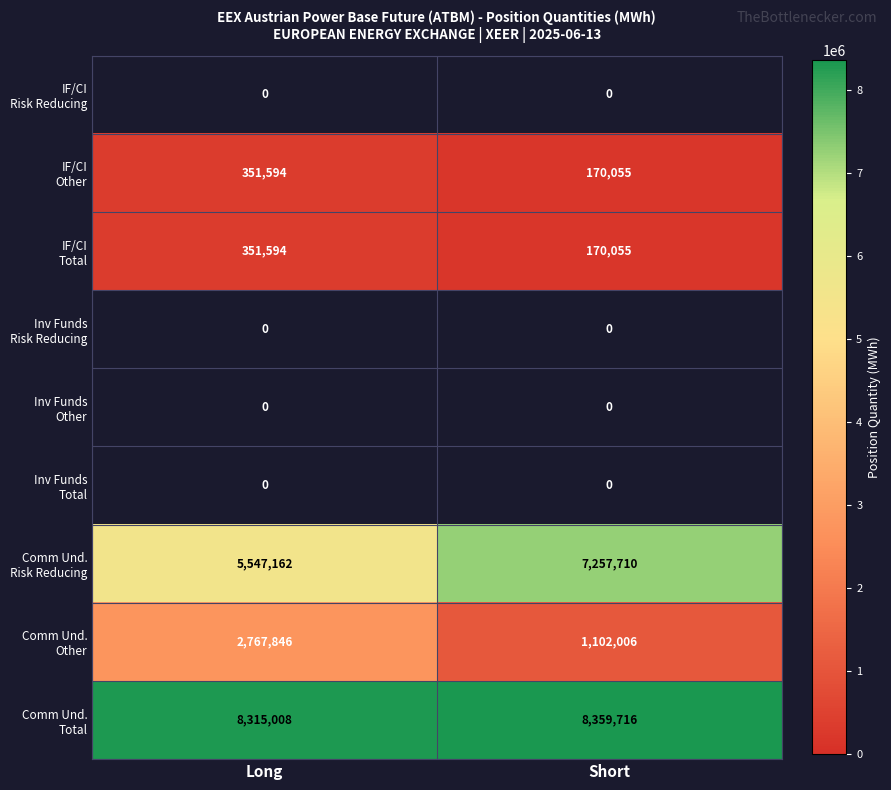

What is the minimum value shown in the chart?

170055.0